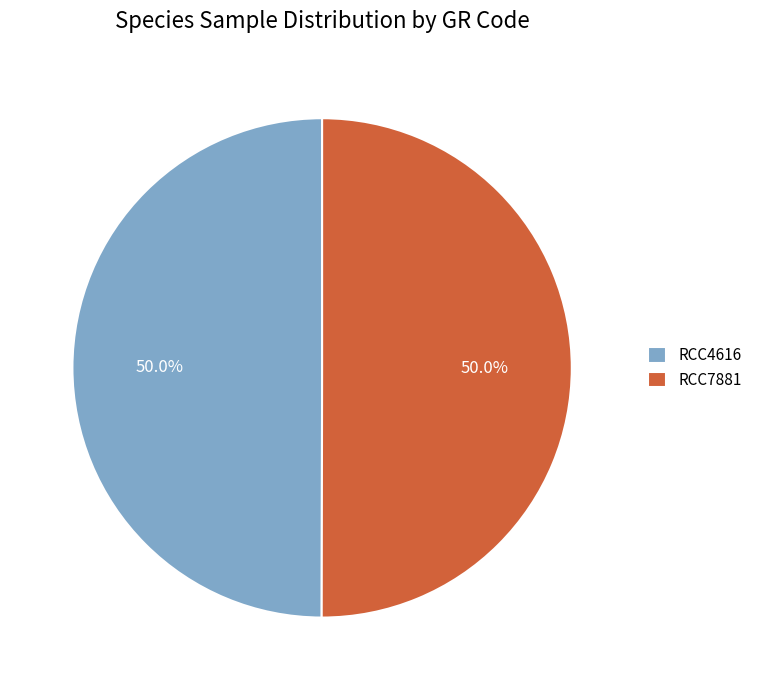

Is it true that RCC7881 is 50% of the pie?

True